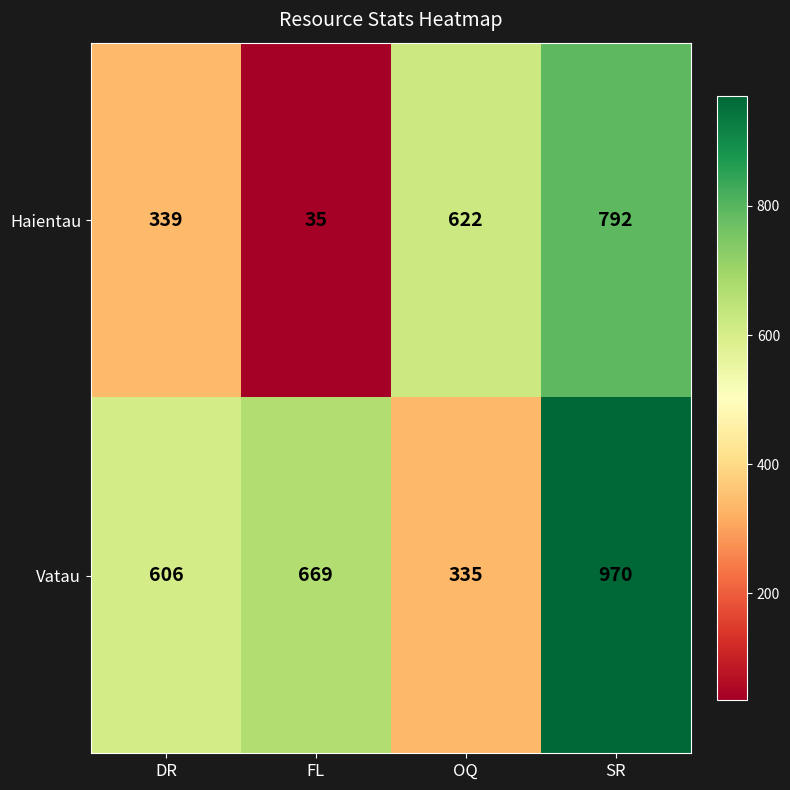

What is the spread (max minus min) of values at FL?

634